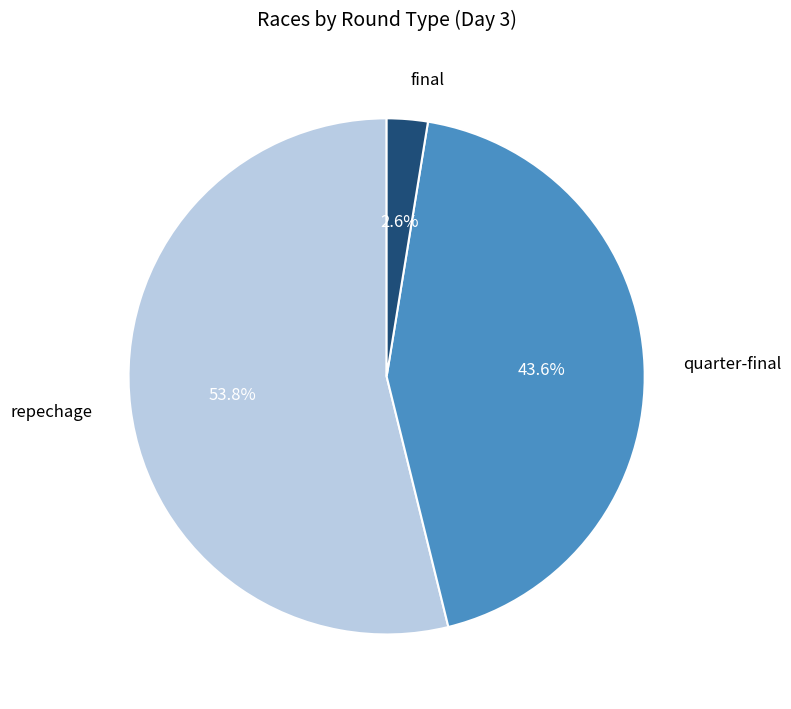

To the nearest percent, what portion does final represent?

3%